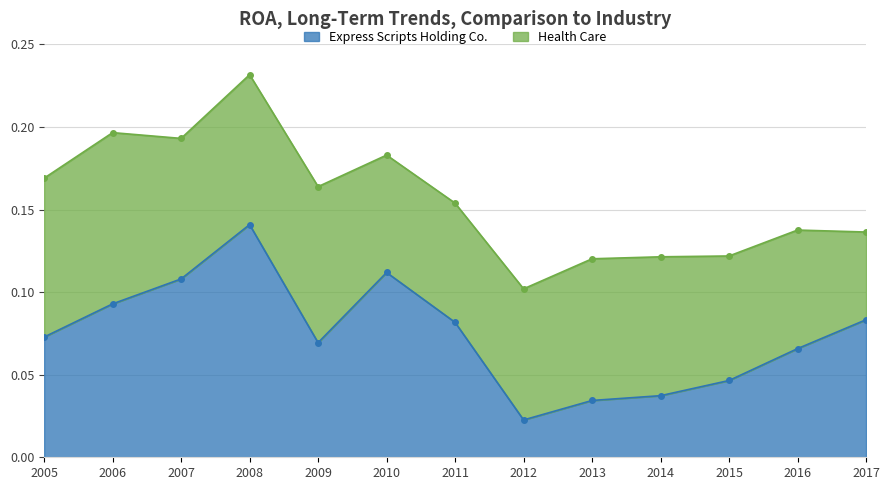

What is the sum of the values at 2012 and 2013?

0.1